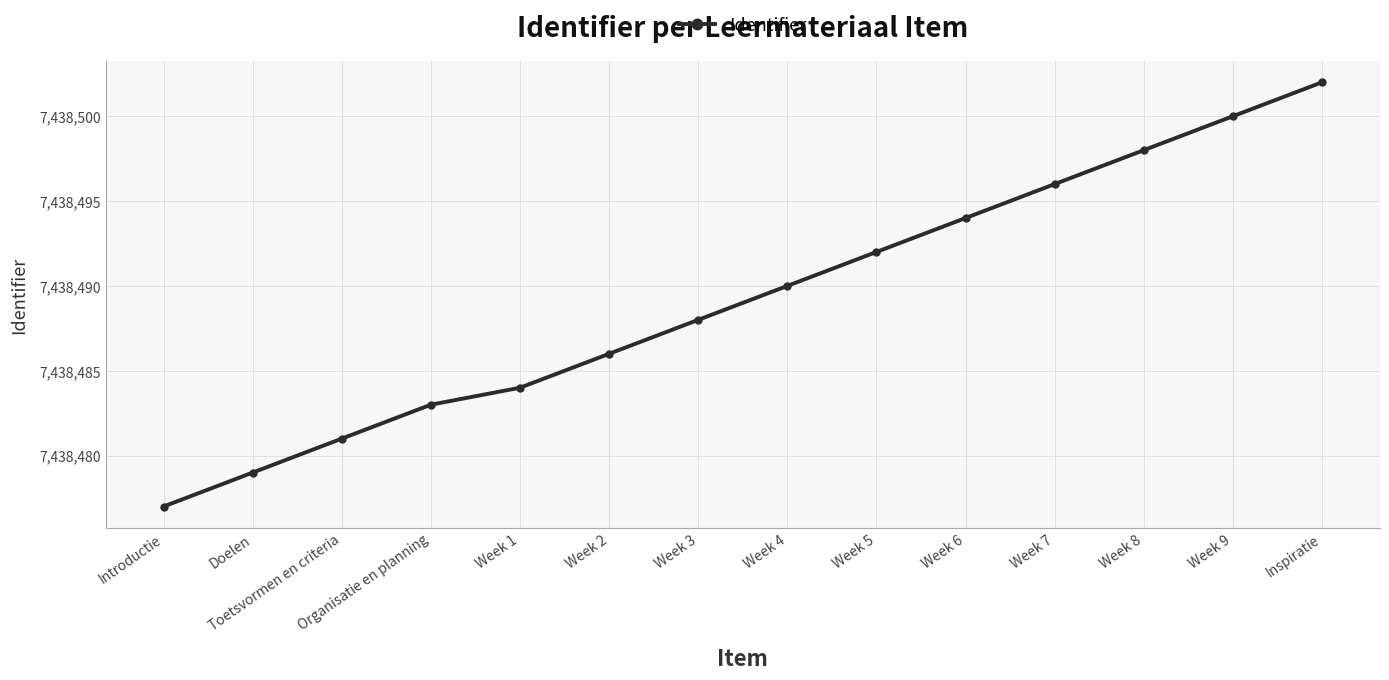

What is the greatest value displayed?

7438502